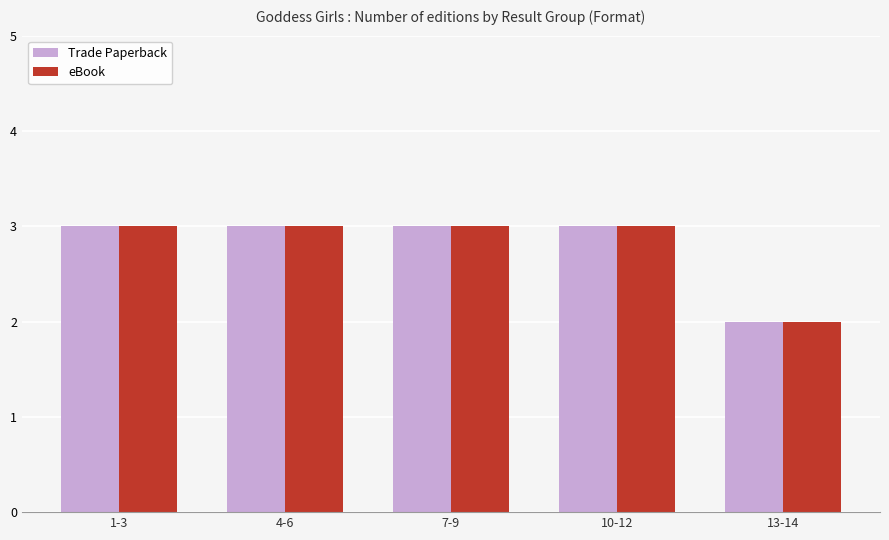

What is the minimum value for eBook?

2